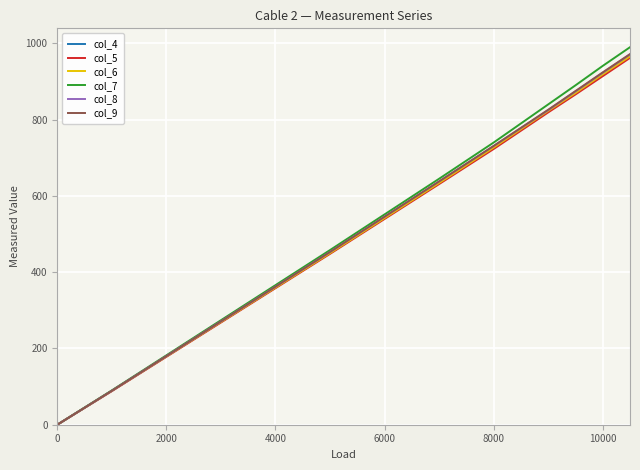

Which series has the largest range (max minus min)?

col_7